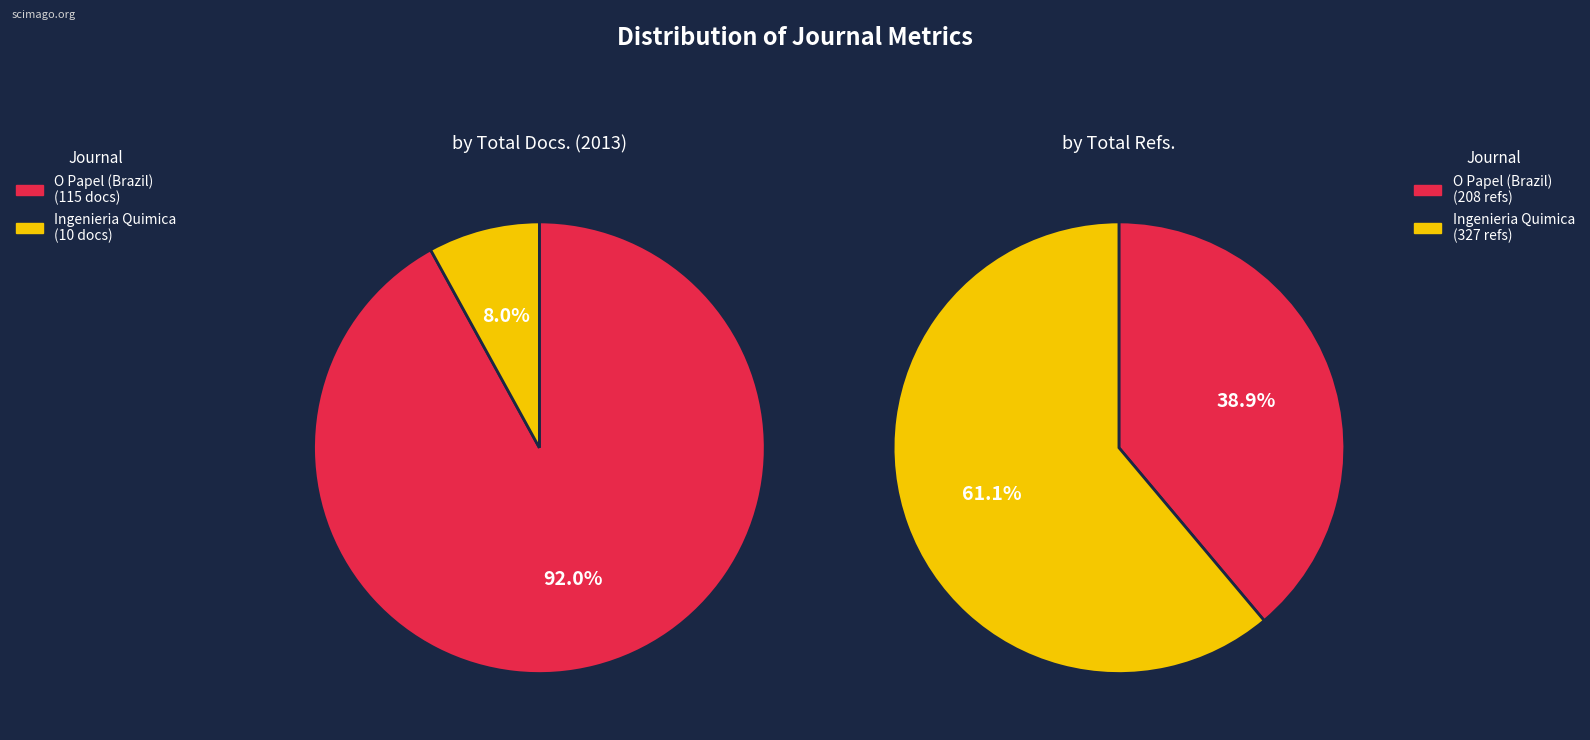

Is Ingenieria Quimica the majority of the pie?

No